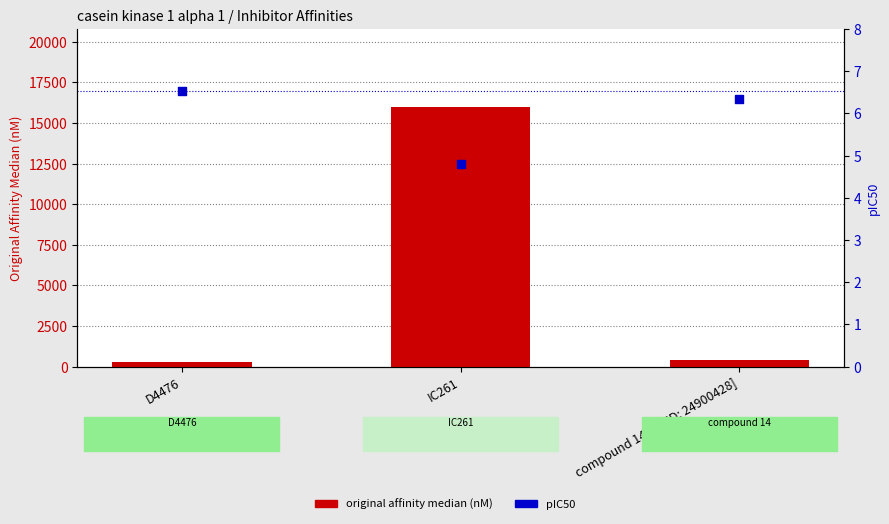

At how many categories does at least one series exceed 7043?

1